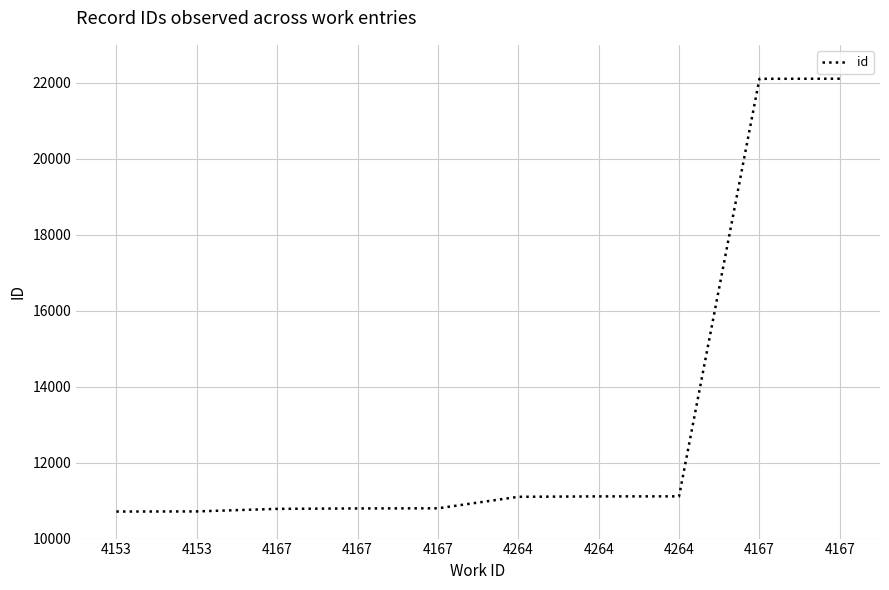

What value does the data have at 4153, to the nearest 50?

10700